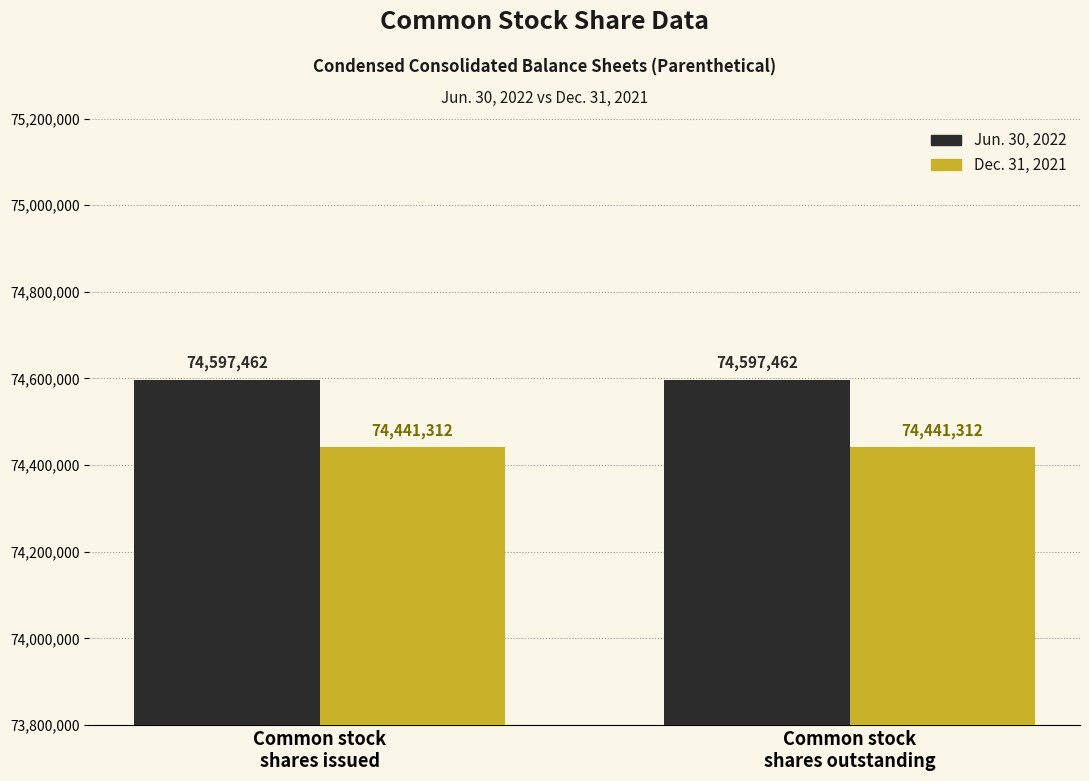

Rank the series by their average value, from lowest to highest.

Dec. 31, 2021, Jun. 30, 2022